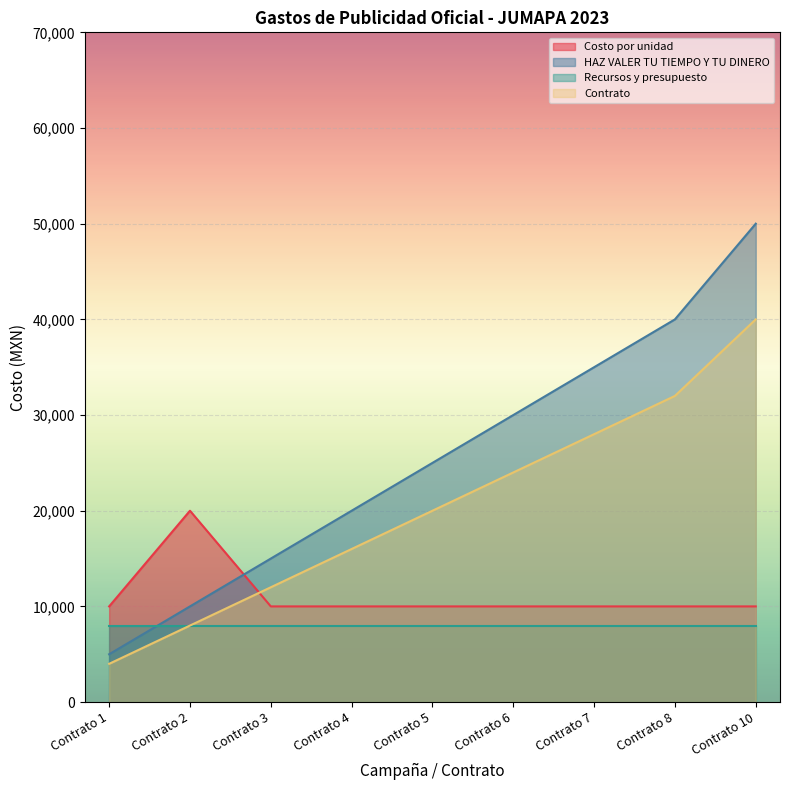

Rank the series by their maximum value, from highest to lowest.

HAZ VALER TU TIEMPO Y TU DINERO, Contrato, Costo por unidad, Recursos y presupuesto